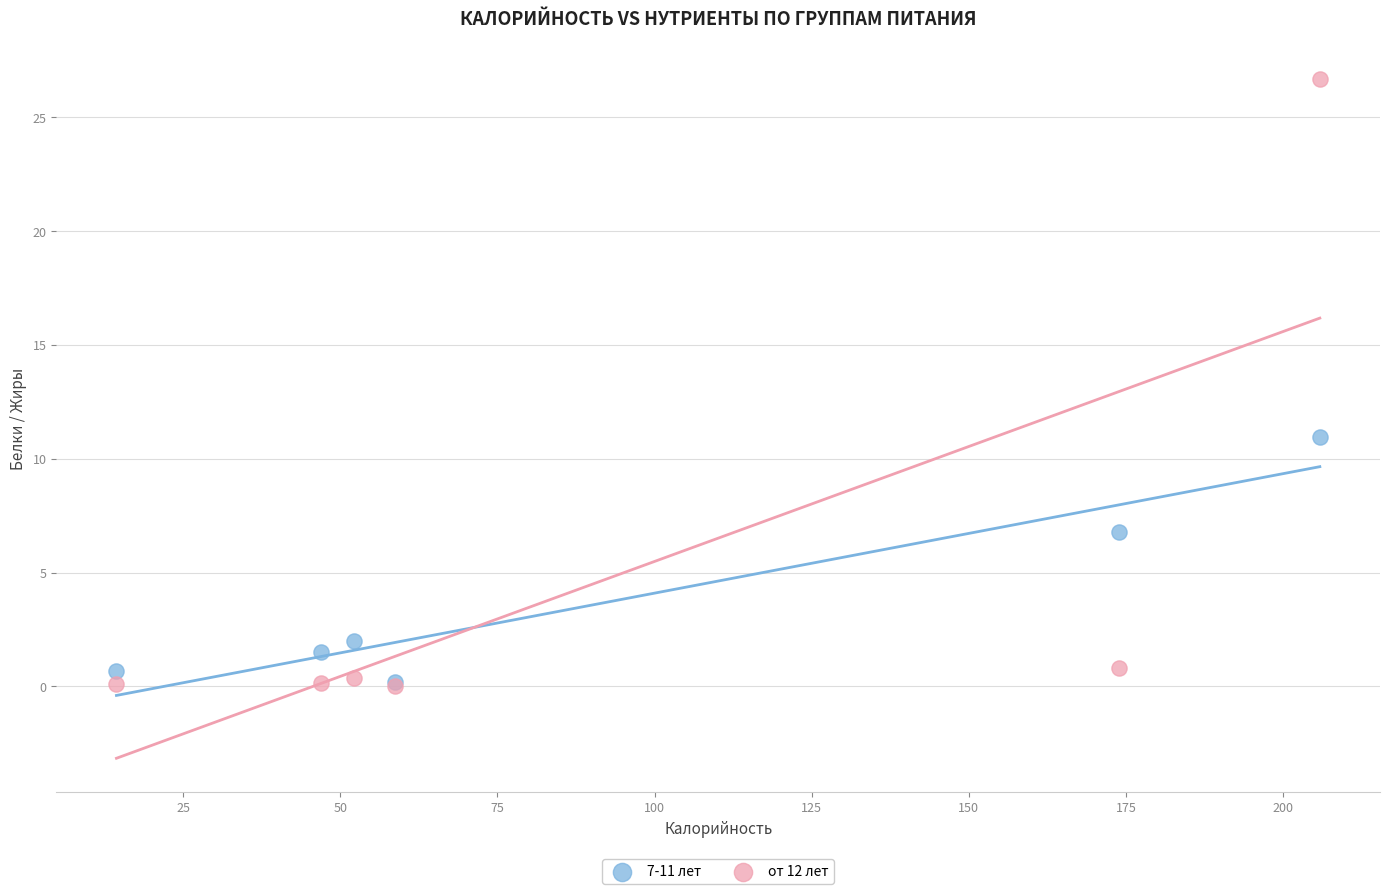

Across all series, what Y value is closest to 13?

10.9